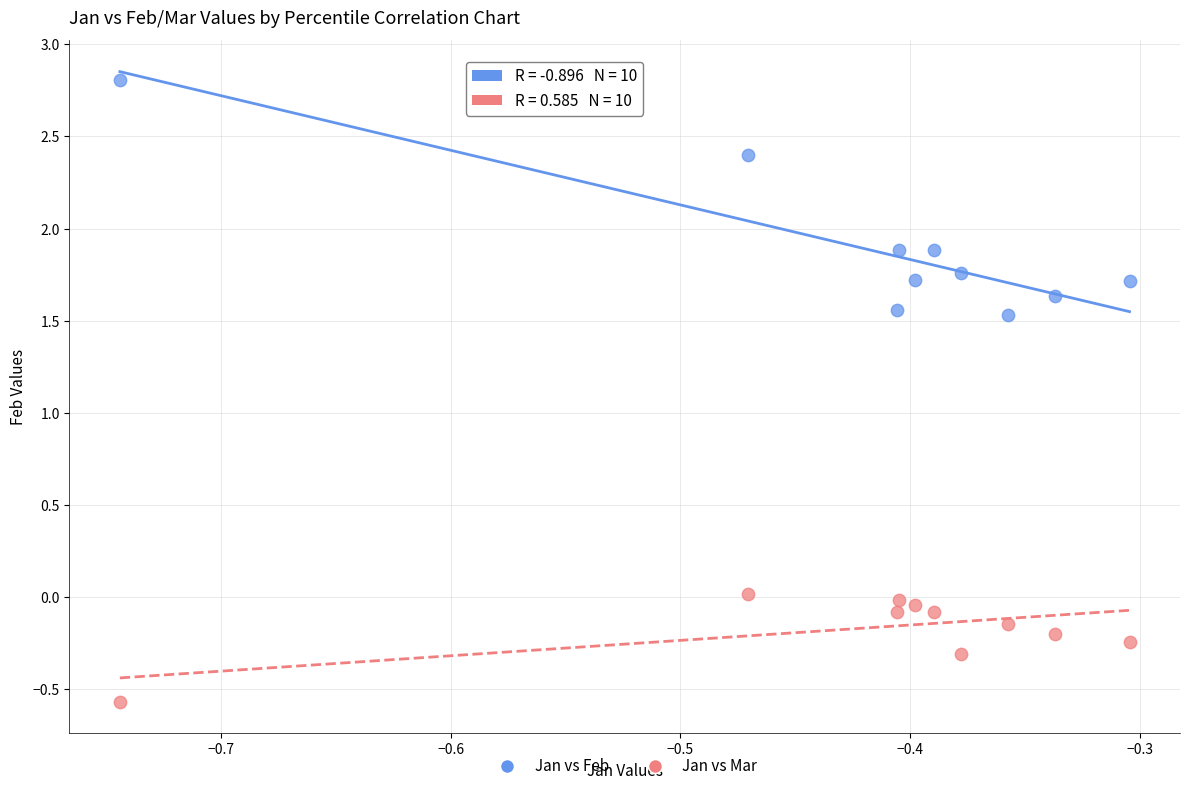

Across all data points, what is the range of Y values (max minus min)?

3.4